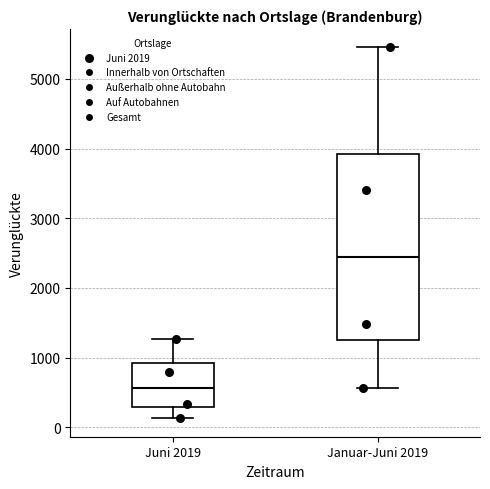

Reading left to right, read every box against the y-axis: the position of its median line, the range the box covers, and the ends of its whiskers. The values are not printed on the chart, so give them approximately, as read against the axis.

Juni 2019: median 600, box 300 to 900, whiskers 100 to 1300
Januar-Juni 2019: median 2400, box 1300 to 3900, whiskers 600 to 5500